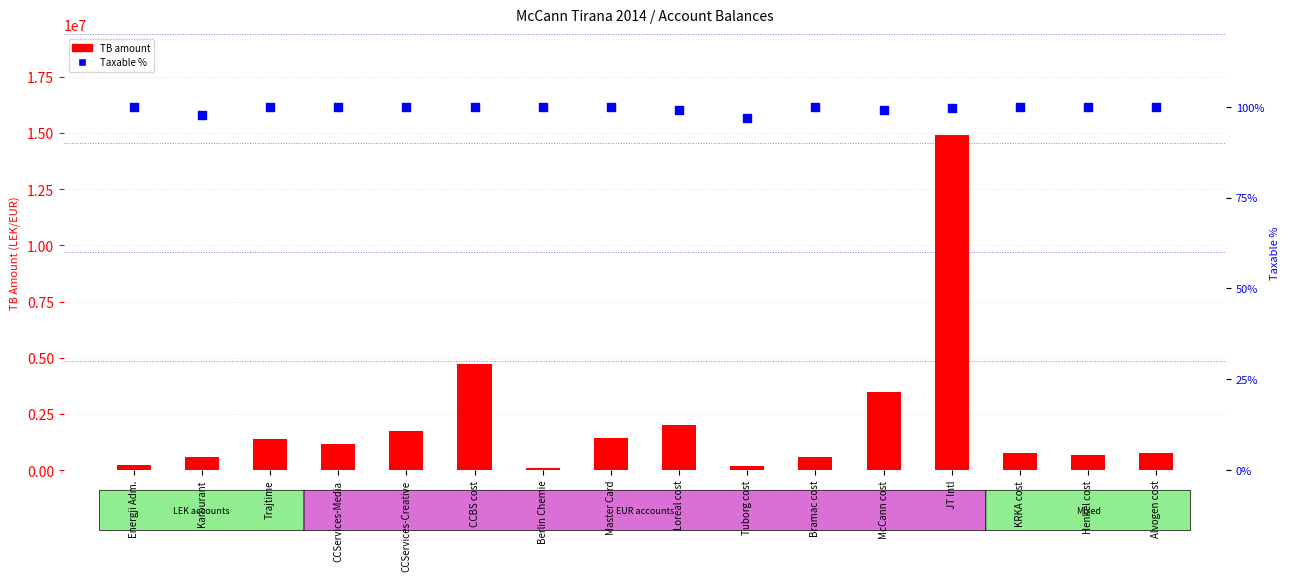

Which series has the widest spread of Y values?

TB amount